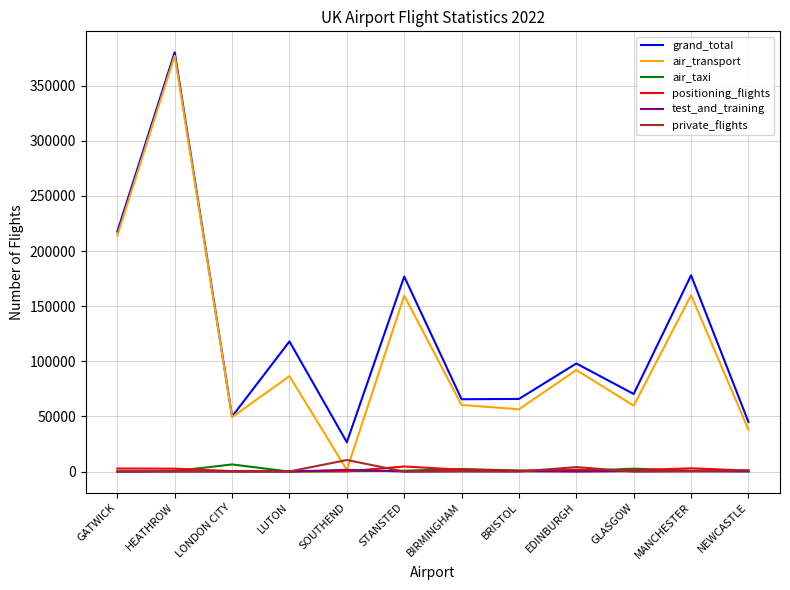

True or false: air_transport and private_flights cross at least once.

True